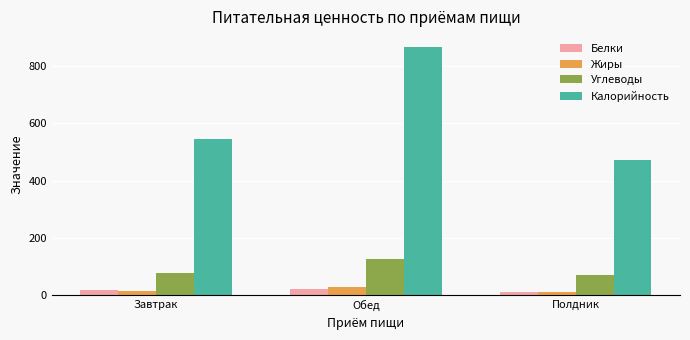

Is it true that Калорийность equals 1476.3 at Обед?

False